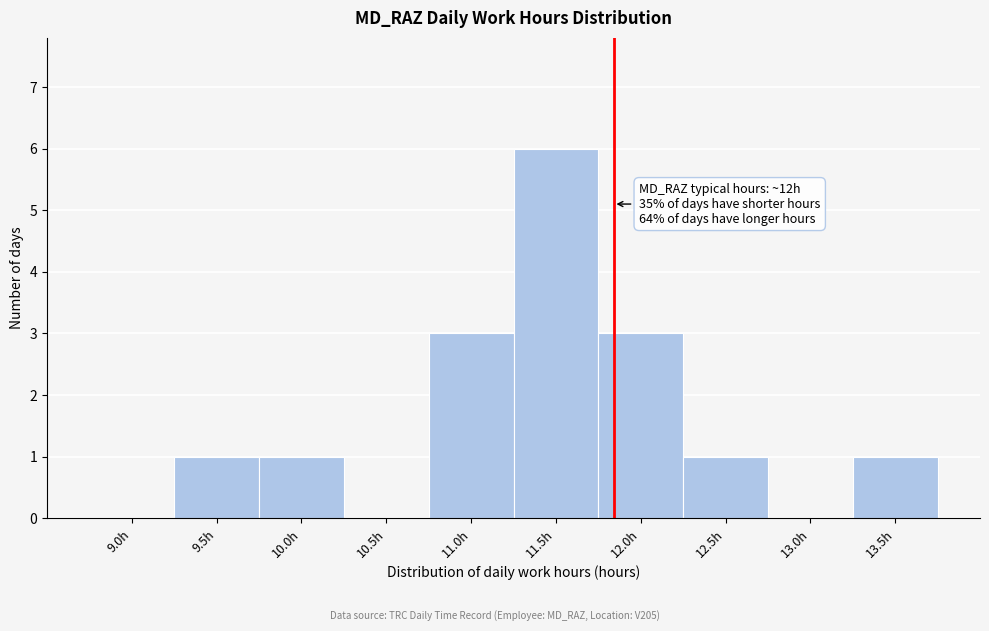

Reading right to left, list all the values displayed in this chart.

13.5h=1	13.0h=0	12.5h=1	12.0h=3	11.5h=6	11.0h=3	10.5h=0	10.0h=1	9.5h=1	9.0h=0